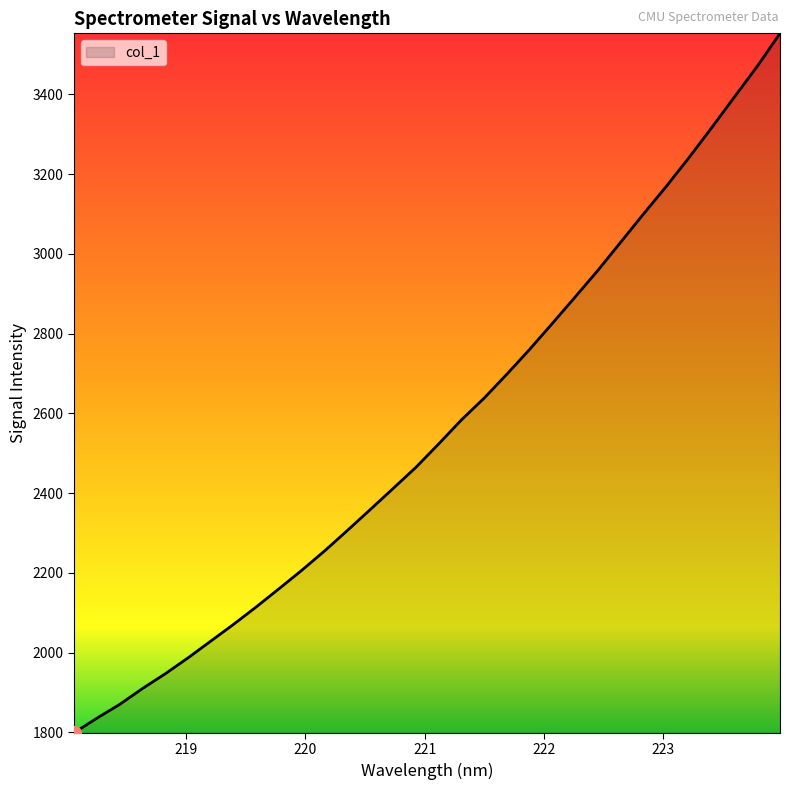

What is the minimum value shown in the chart?

1799.0